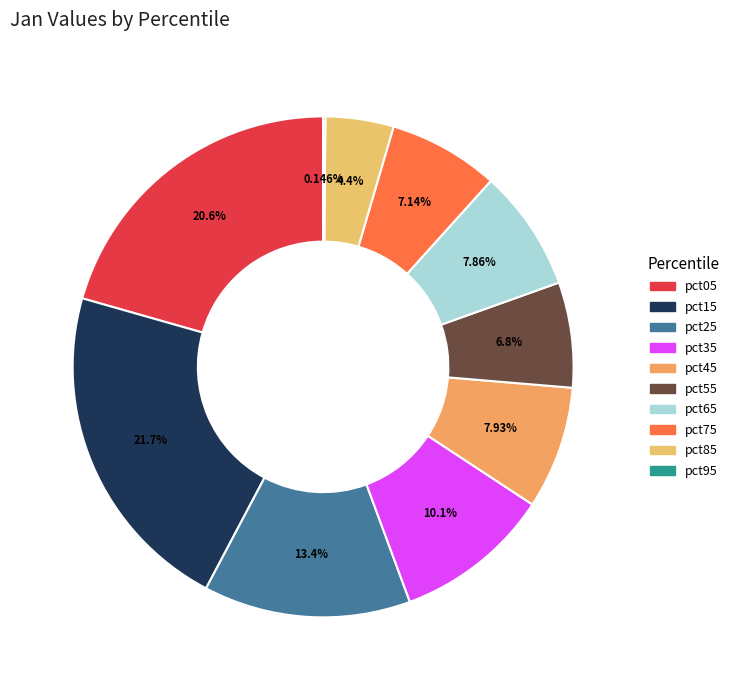

True or false: pct85 accounts for 4% of the total.

True